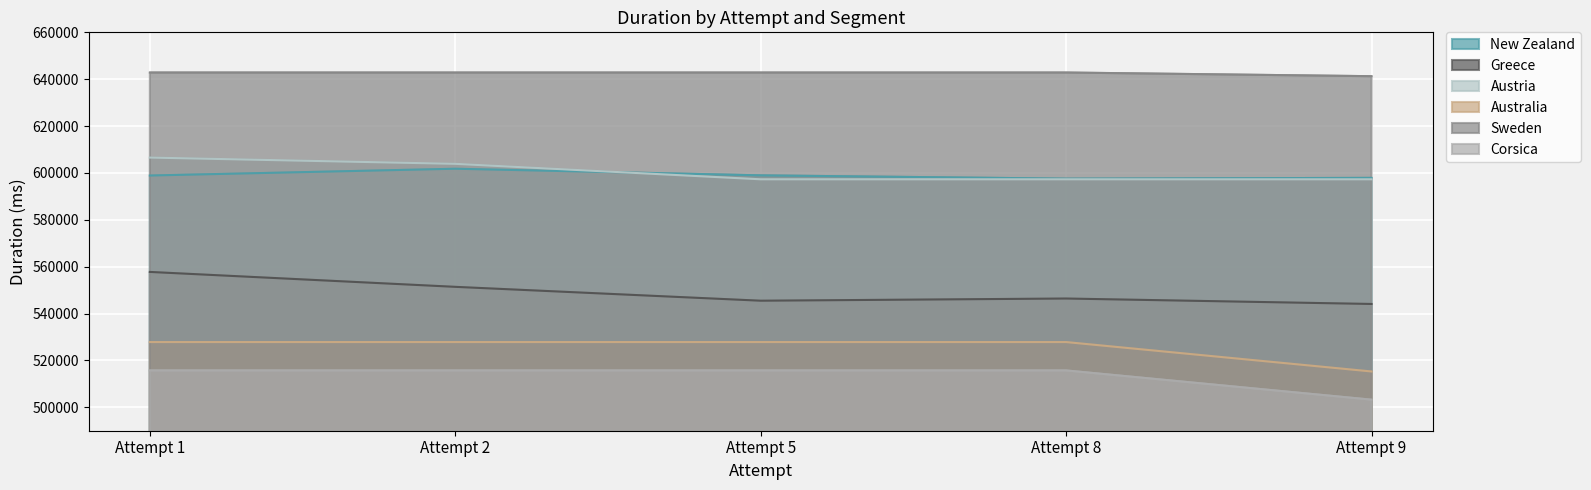

How many lines are shown in the chart?

6